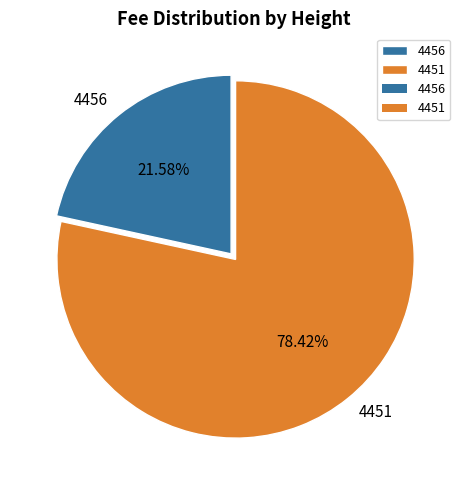

How many slices are in this pie chart?

2